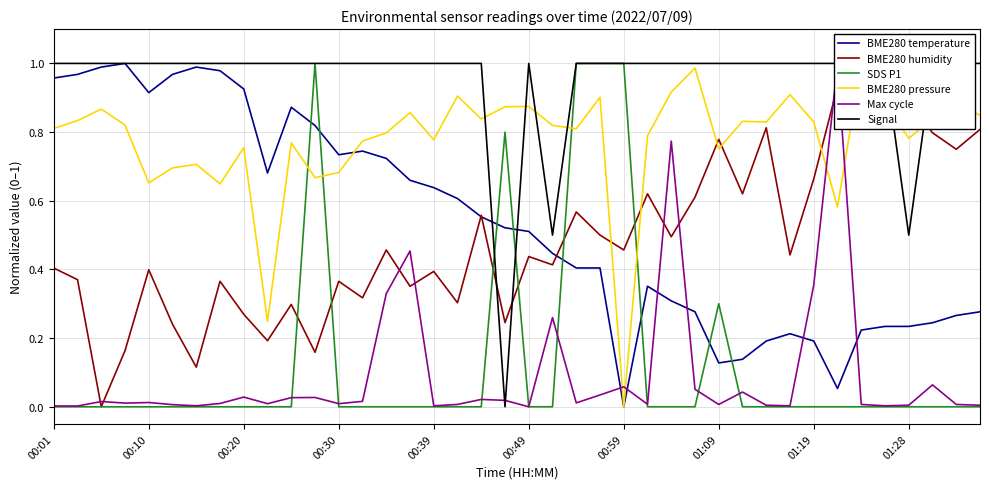

Where is BME280 temperature nearest to the value 0?

00:59